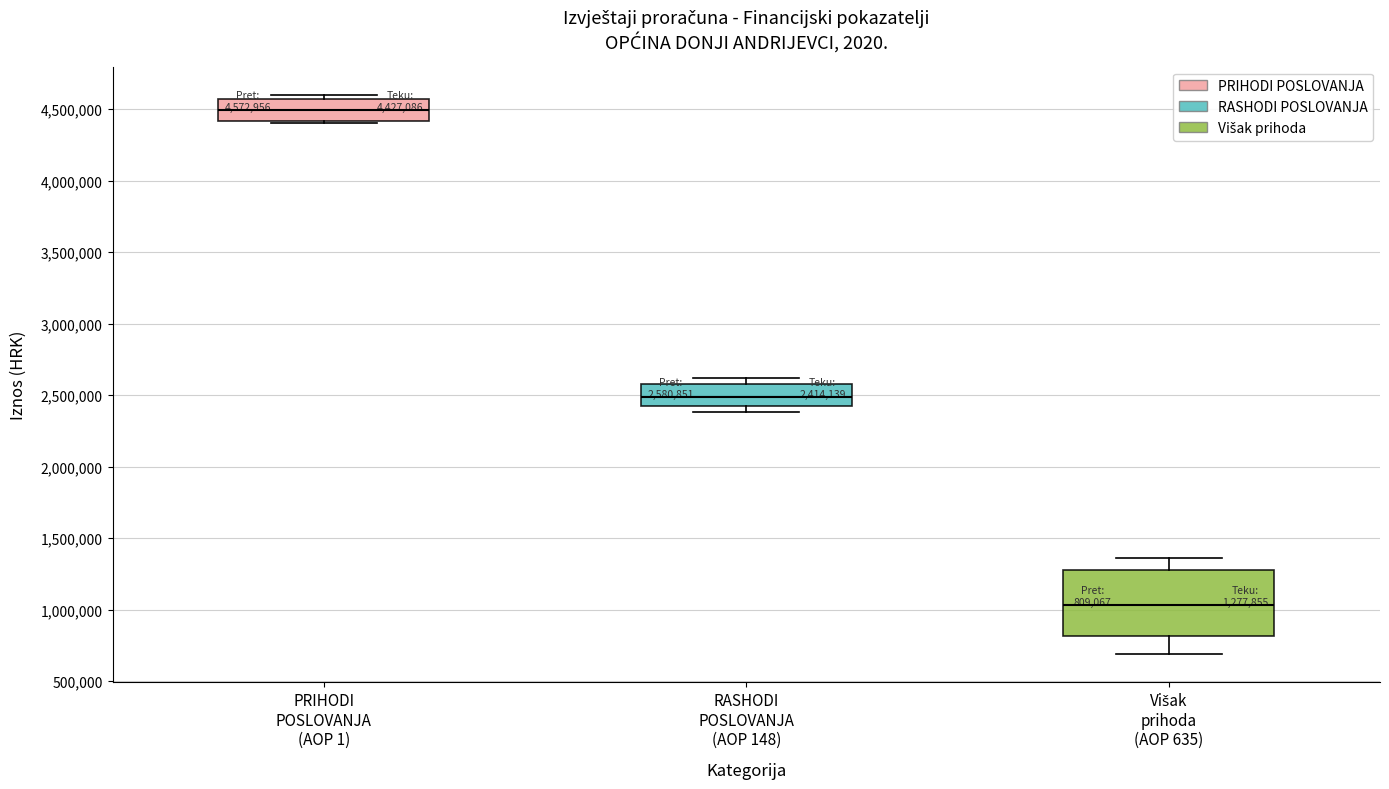

Comparing the boxes themselves (not the whiskers), which one is the tallest?

Višak prihoda (AOP 635)